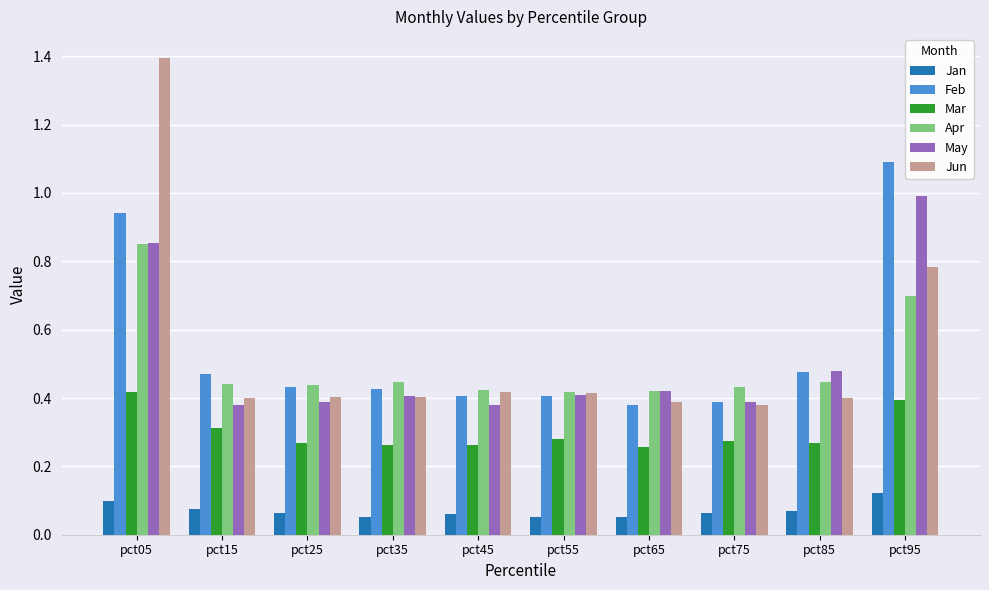

What is the approximate value of May at pct95?

1.0